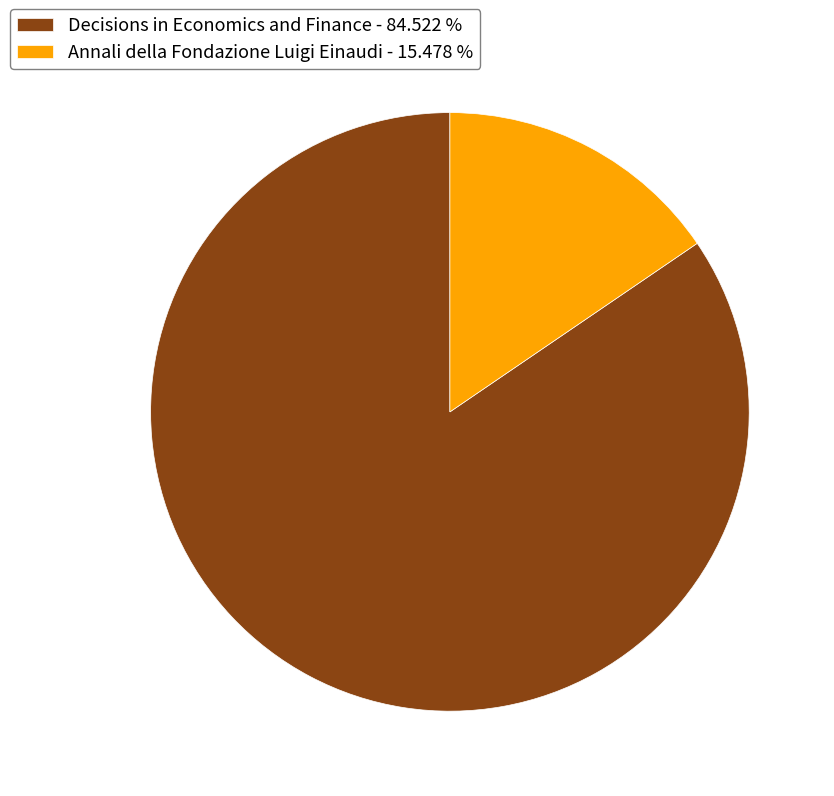

Combined, do Annali della Fondazione Luigi Einaudi - 15.478 % and Decisions in Economics and Finance - 84.522 % account for over 50%?

Yes